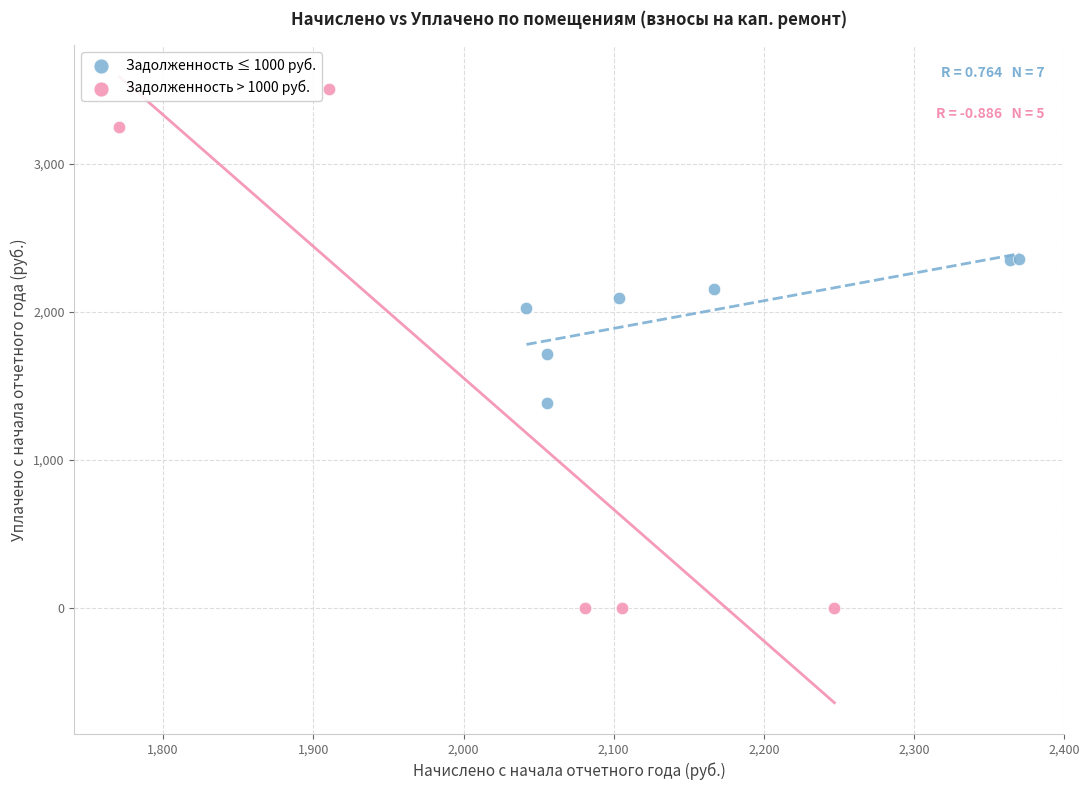

Which series contains the lowest Y value?

Задолженность > 1000 руб.